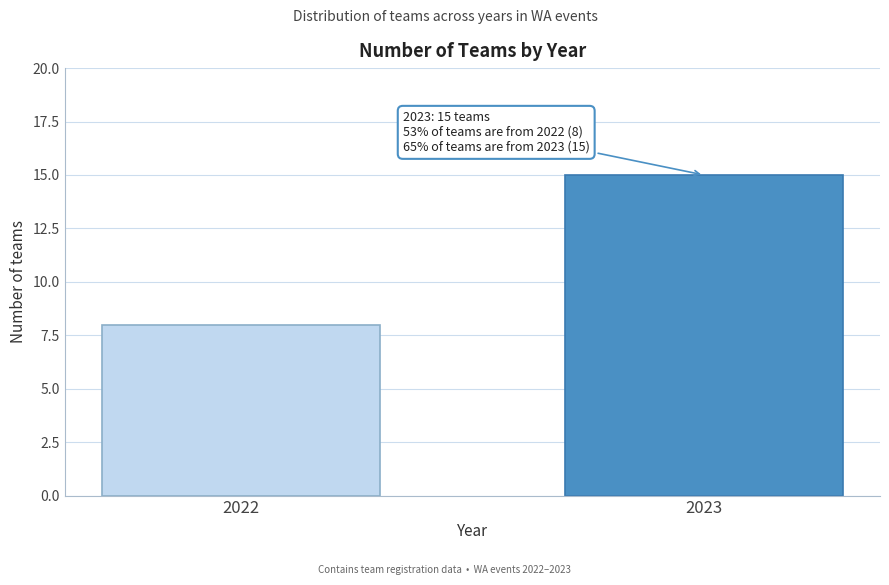

Reading left to right, what are all the values shown in this chart?

2022=8	2023=15